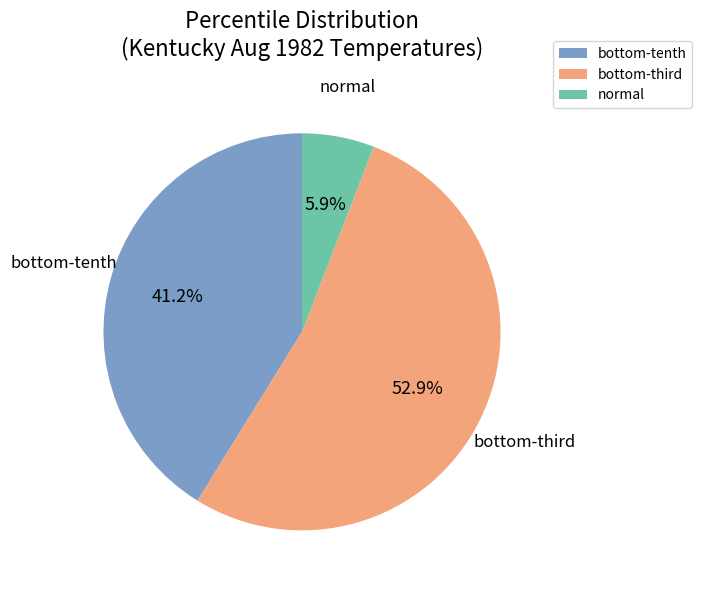

Count the number of slices in the pie.

3